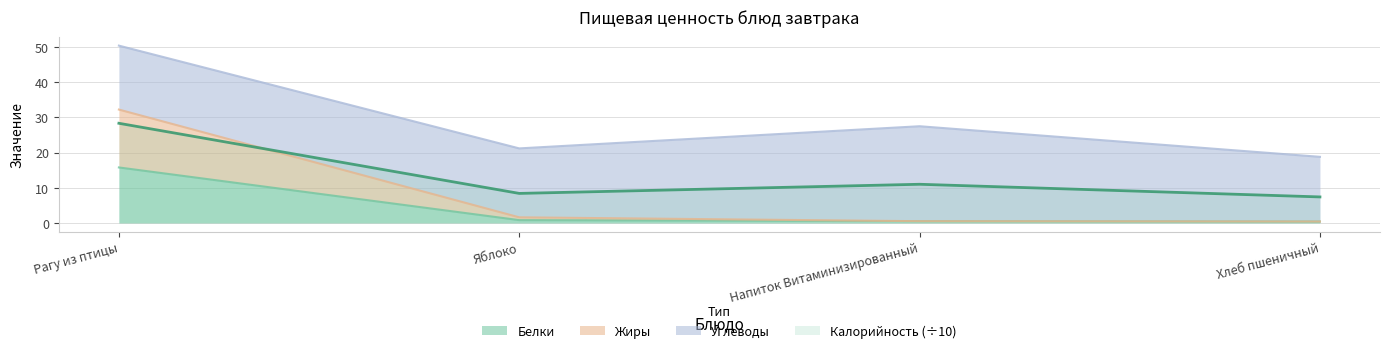

The value of Жиры at Напиток Витаминизированный is 0.5. True or false?

True